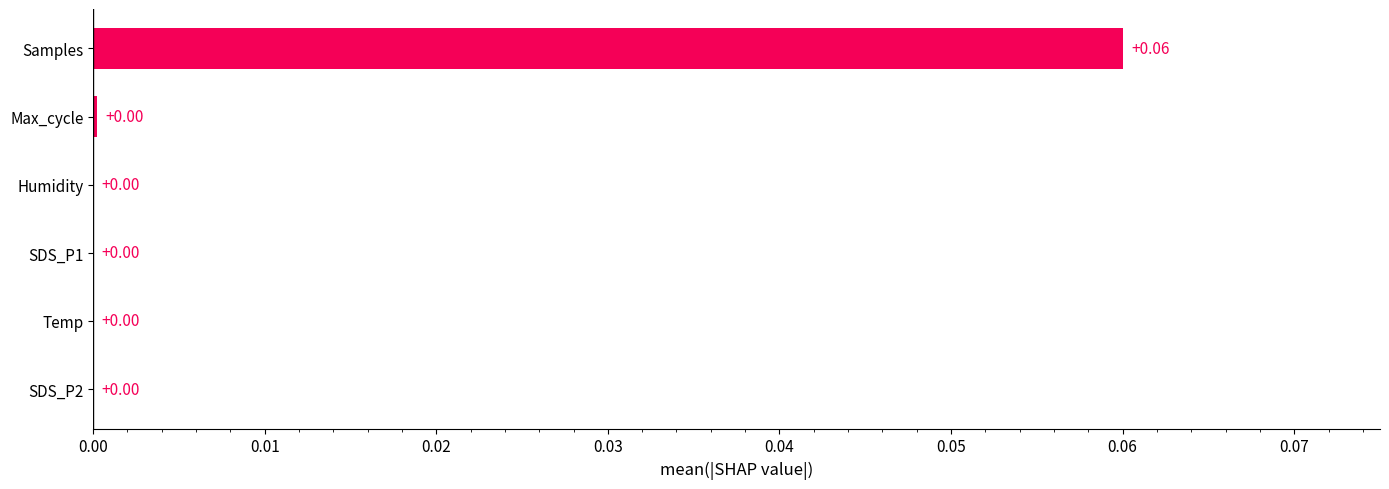

Between Samples and Max_cycle, which is larger?

Samples